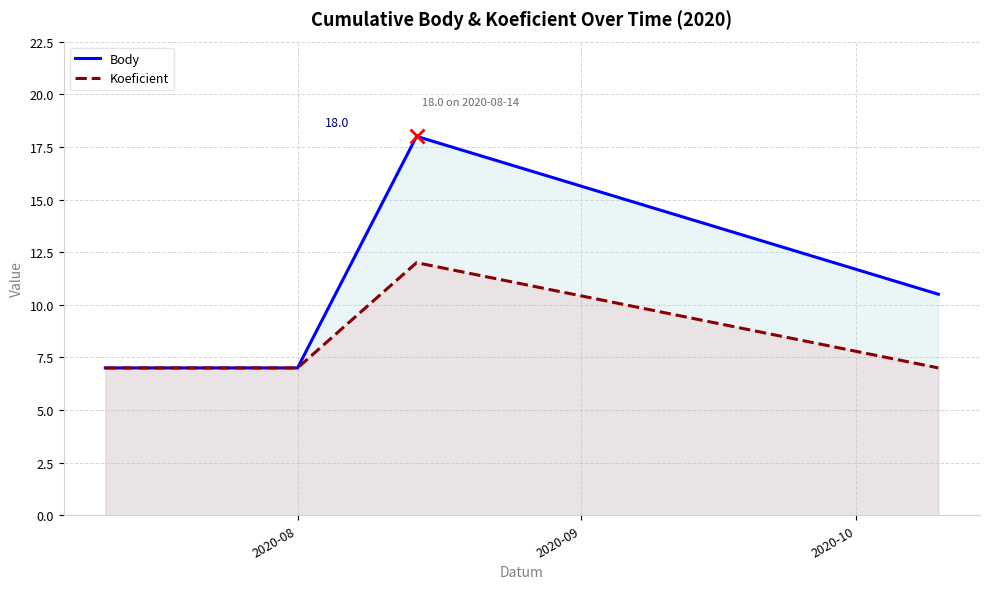

How many lines are shown in the chart?

2